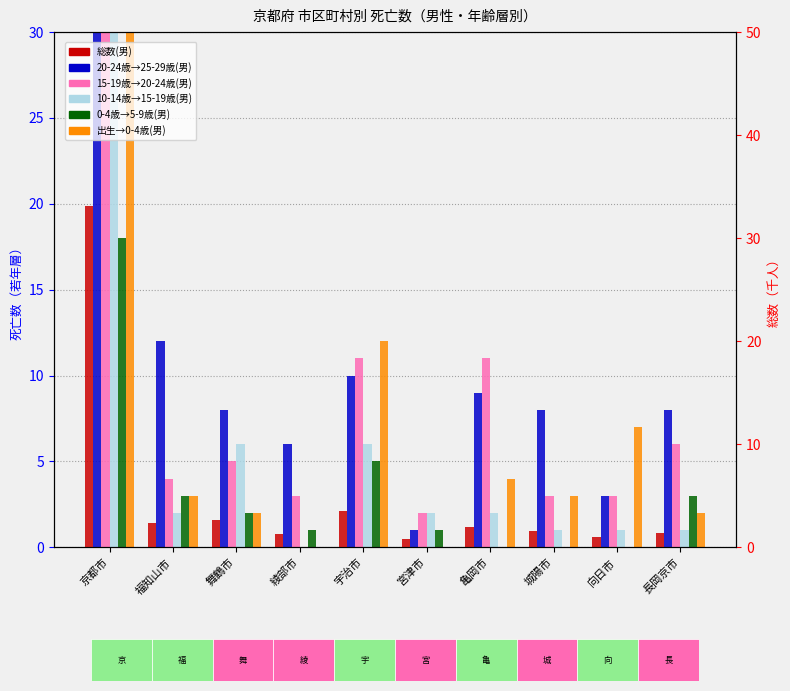

How many bars are there in total?

60